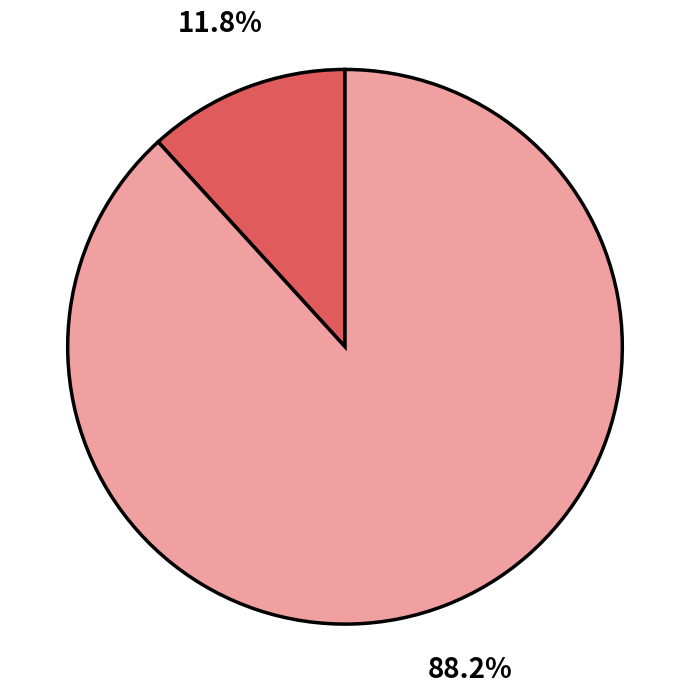

Count the number of slices in the pie.

2